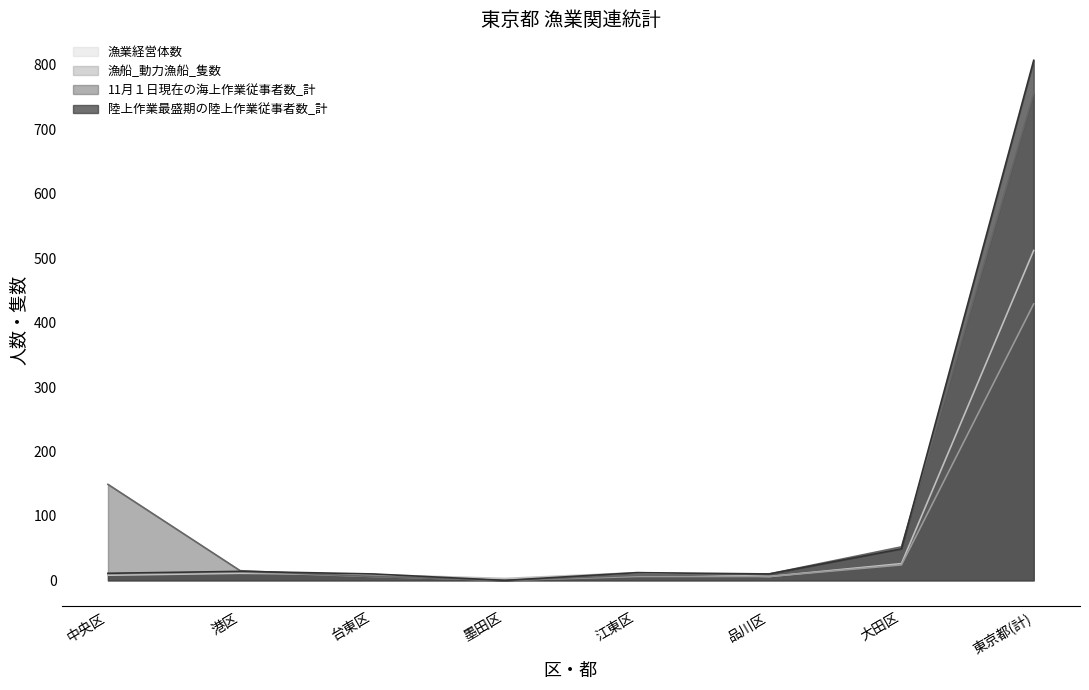

Rank the series by their average value, from lowest to highest.

漁船_動力漁船_隻数, 漁業経営体数, 陸上作業最盛期の陸上作業従事者数_計, 11月１日現在の海上作業従事者数_計